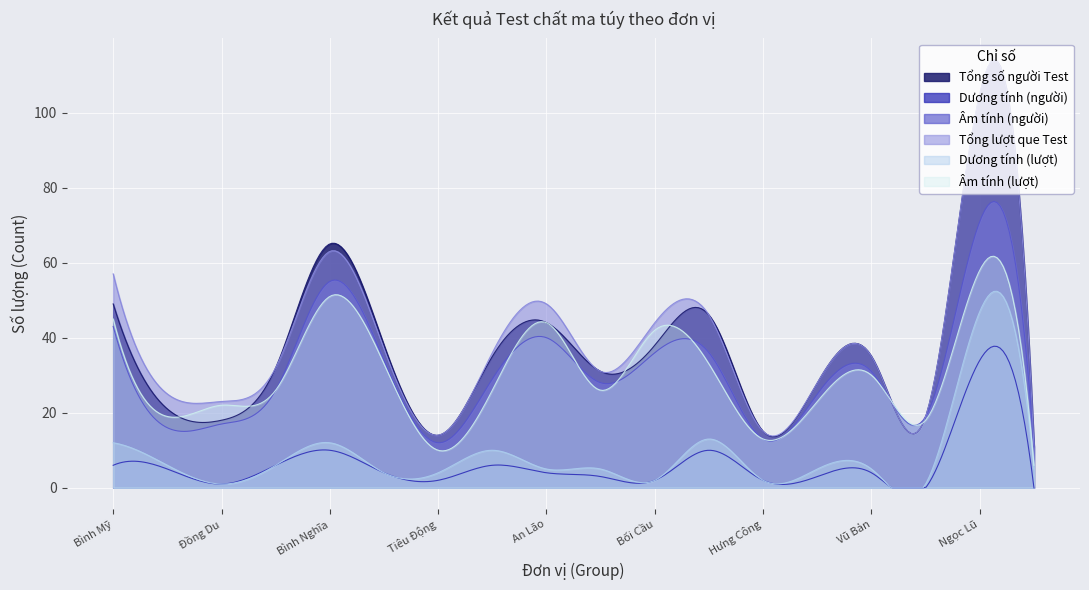

Reading left to right, list all the values displayed in this chart.

Tổng số người Test: 49	21	18	32	65	38	14	35	44	31	38	46	15	28	35	19	105	11
Dương tính (người): 6	5	1	6	10	4	2	6	4	3	2	10	2	3	4	0	34	0
Âm tính (người): 43	16	17	26	55	34	12	29	40	28	36	36	13	25	31	19	71	11
Tổng lượt que Test: 57	25	23	32	63	37	14	36	49	31	44	46	15	28	35	19	105	11
Dương tính (lượt): 12	6	1	6	12	4	4	10	5	5	2	13	2	5	5	1	47	5
Âm tính (lượt): 45	19	22	26	51	33	10	26	44	26	42	33	13	23	30	18	58	6